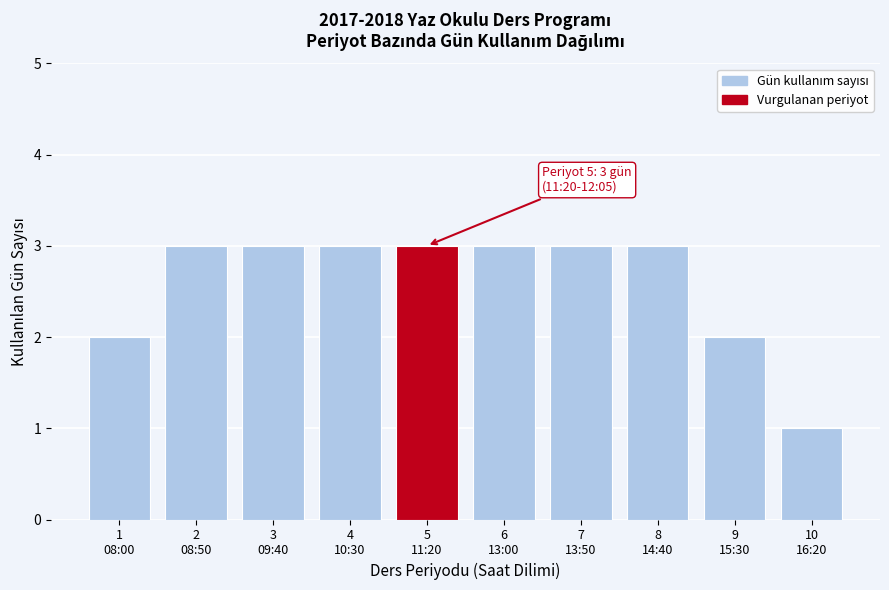

Reading right to left, extract all data points from this chart.

1	2	3	3	3	3	3	3	3	2